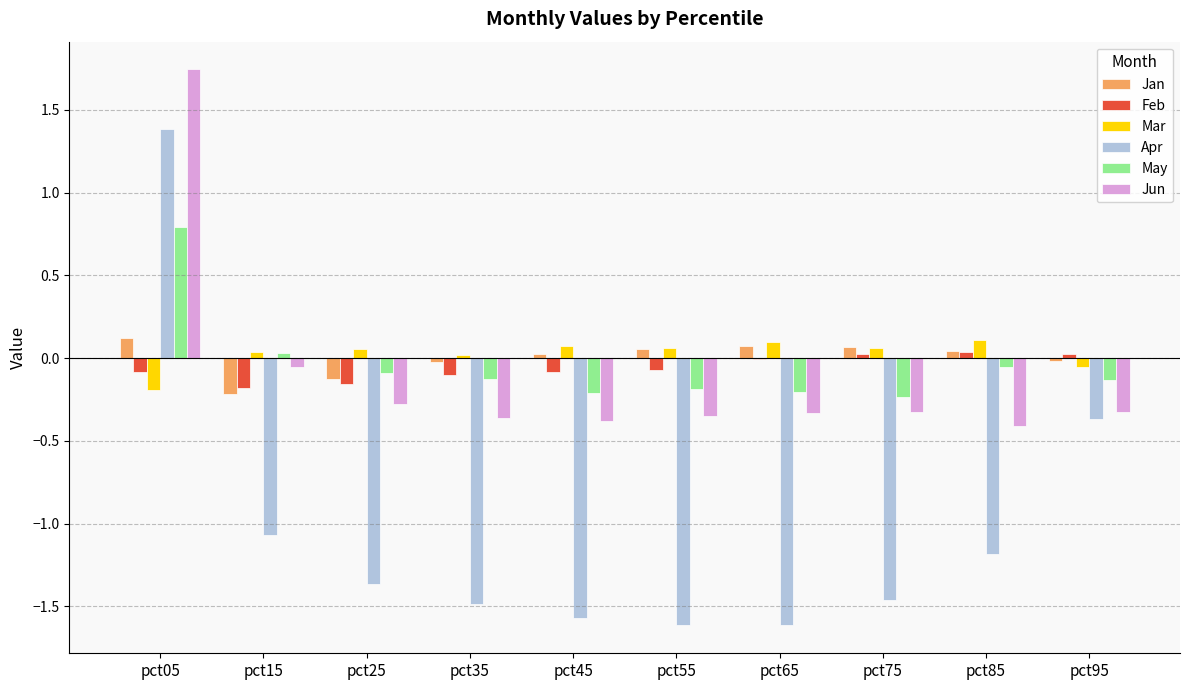

True or false: Apr has a value of -0.3 at pct15.

False